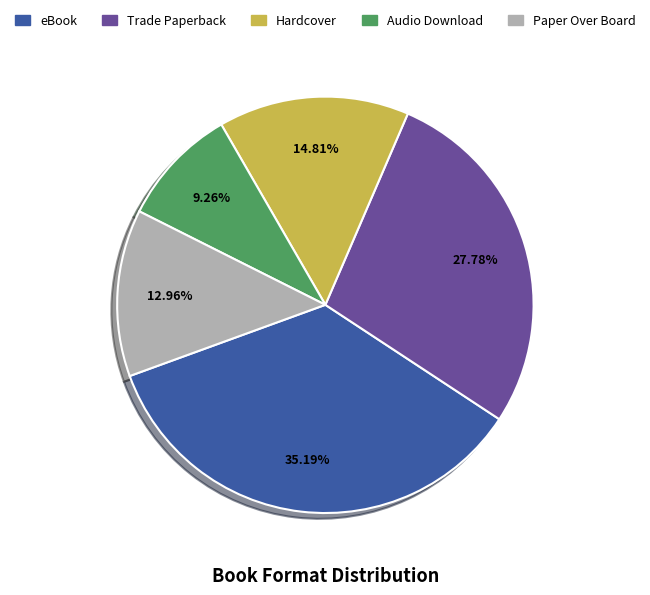

To the nearest percent, what portion does Hardcover represent?

15%